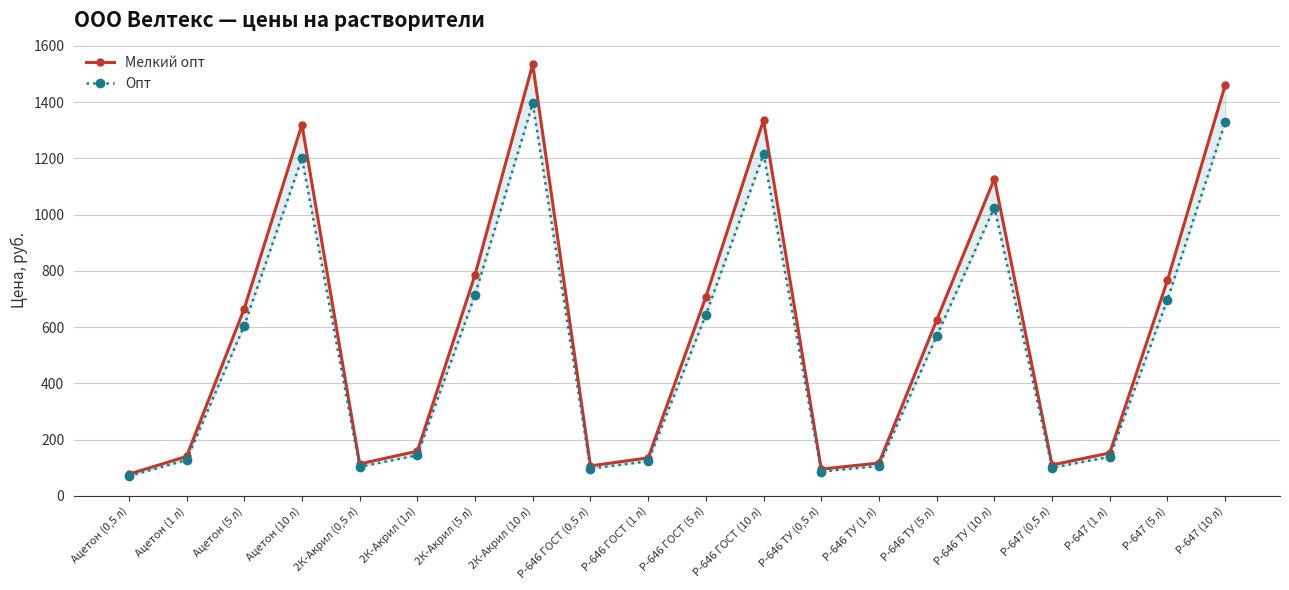

True or false: Опт and Мелкий опт intersect in this chart.

False